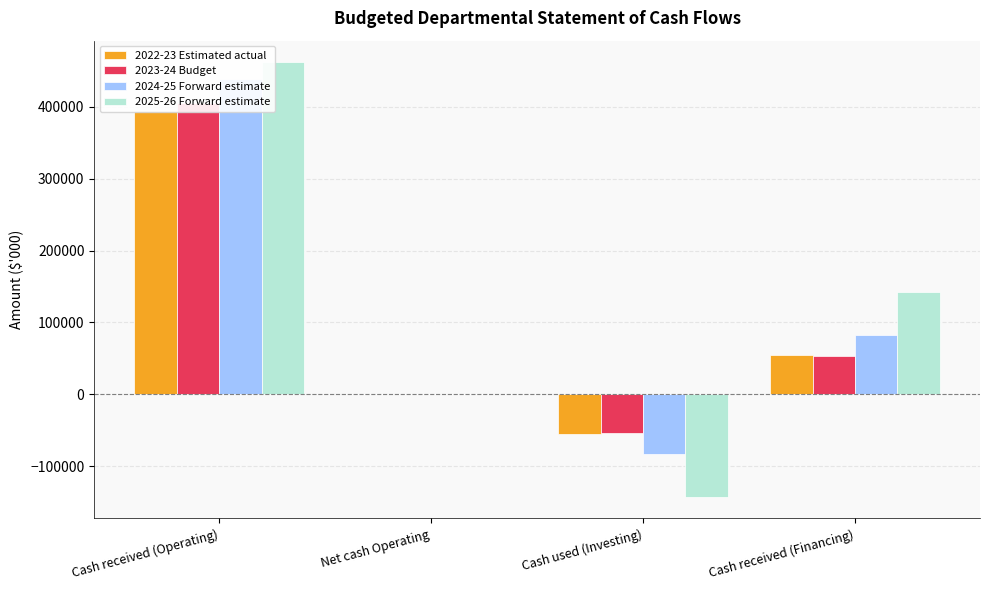

How many values in 2025-26 Forward estimate are below zero?

1